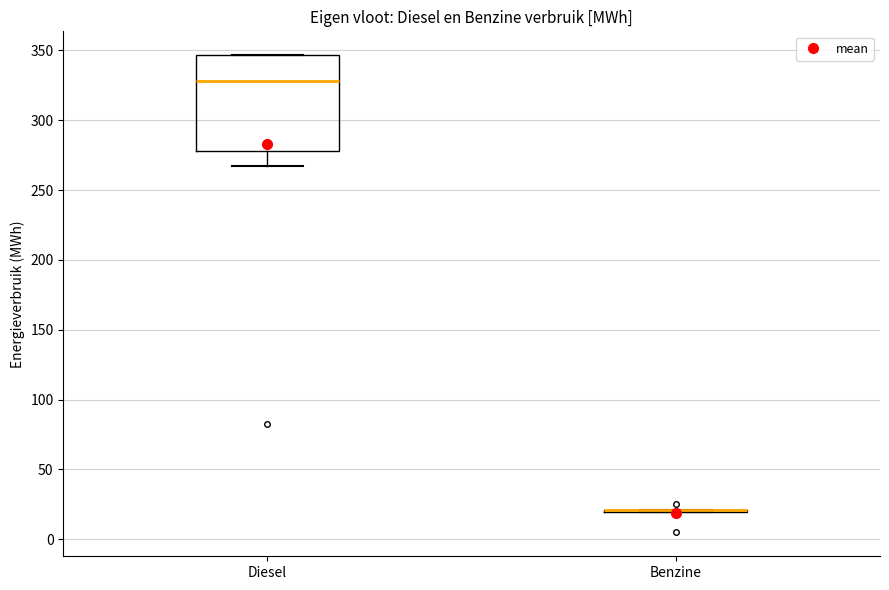

Which box is the tallest, from its lower edge to its upper edge?

Diesel